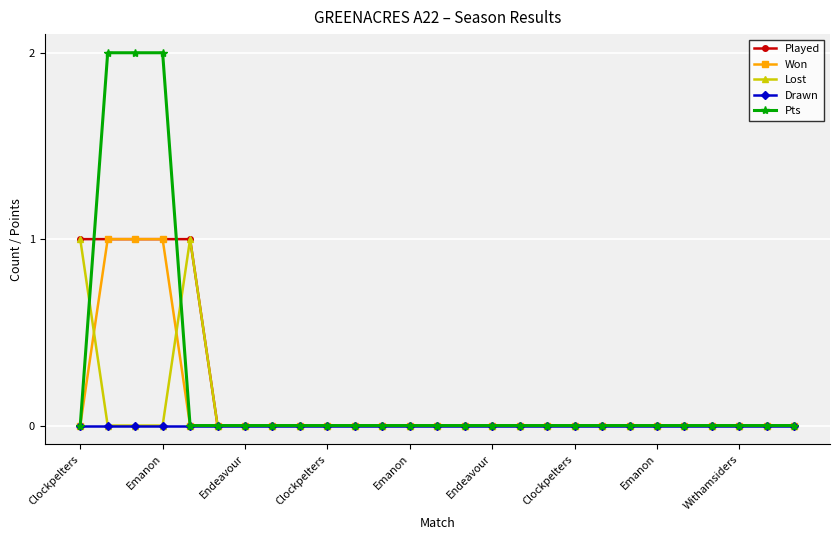

Which series has the largest range (max minus min)?

Pts